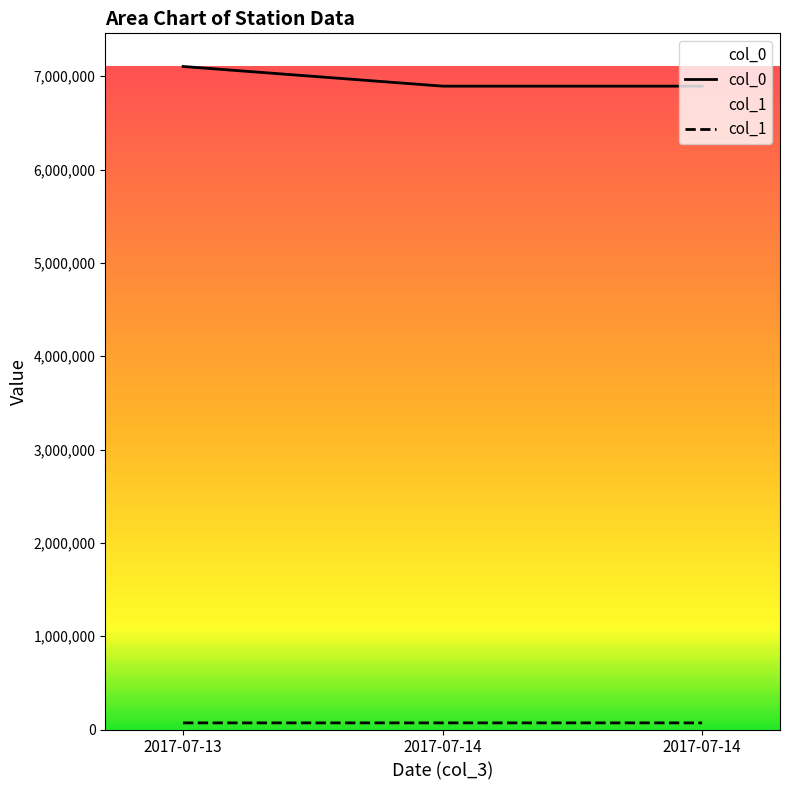

Does the chart have visible grid lines?

No